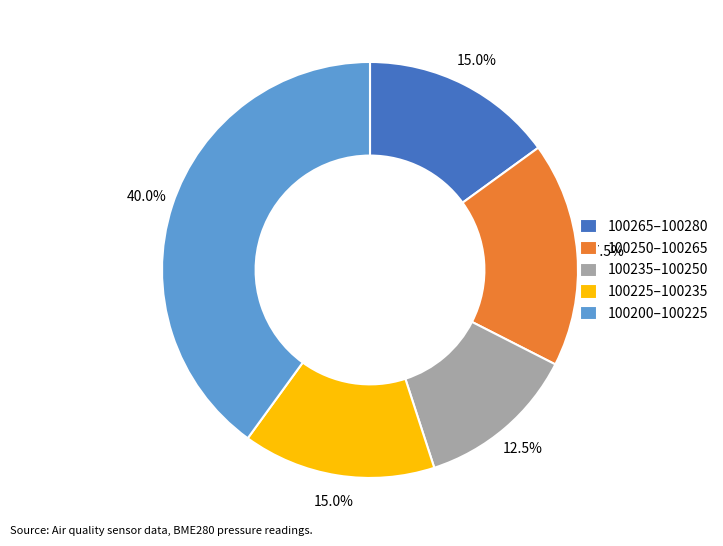

What percentage do 100265–100280 and 100225–100235 together represent?

30.0%